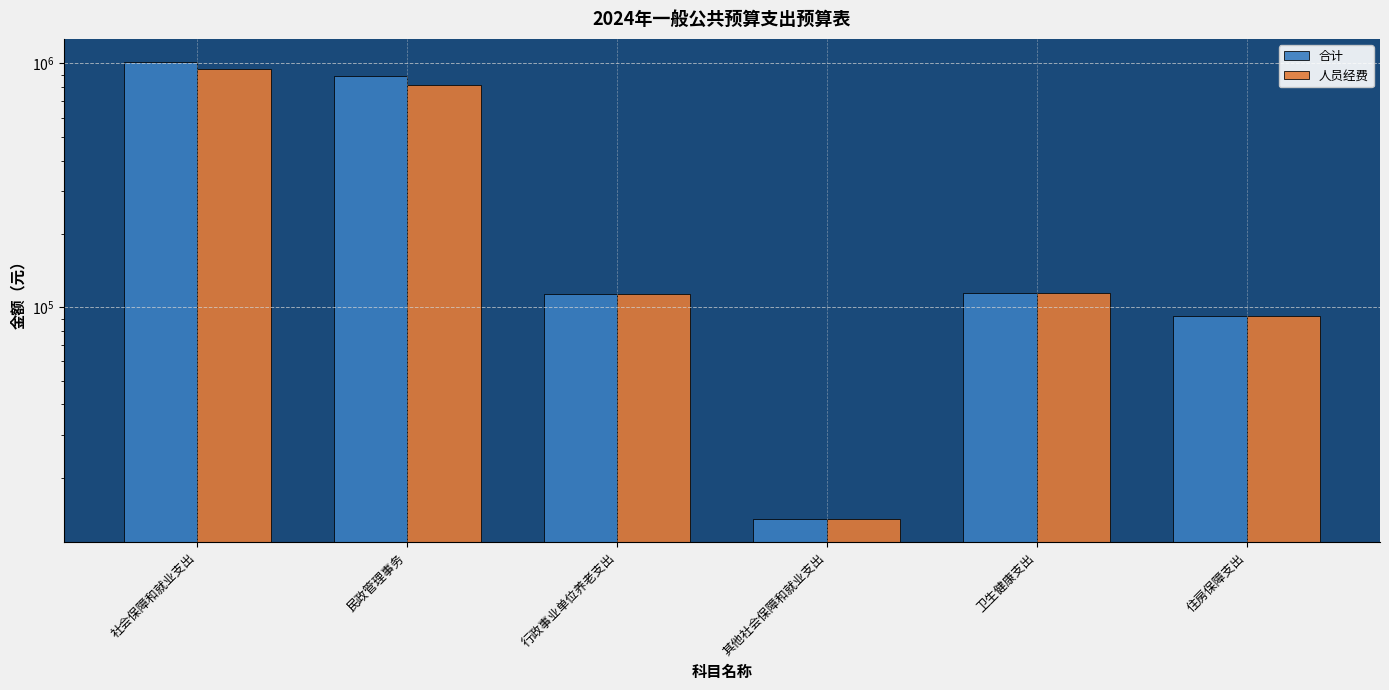

What is the highest value of the 人员经费 series?

944904.1